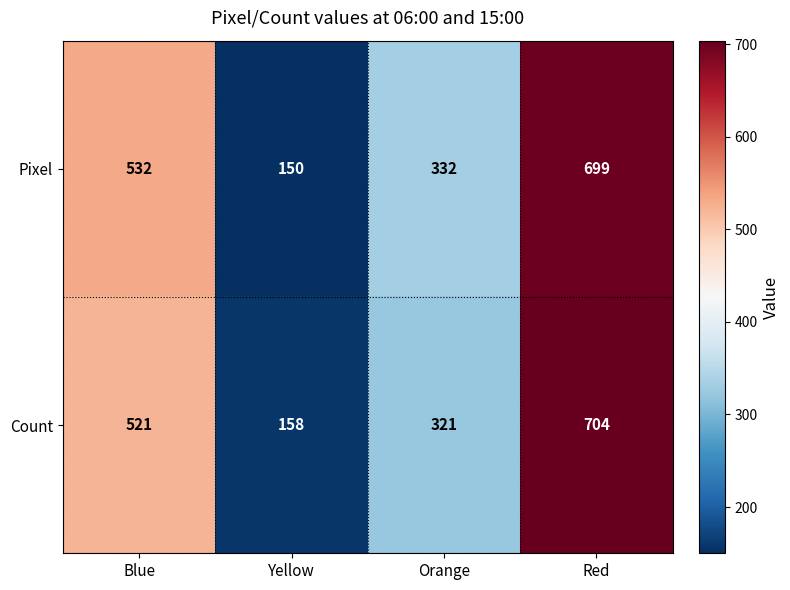

Rank the series at Blue from highest to lowest value.

Pixel, Count